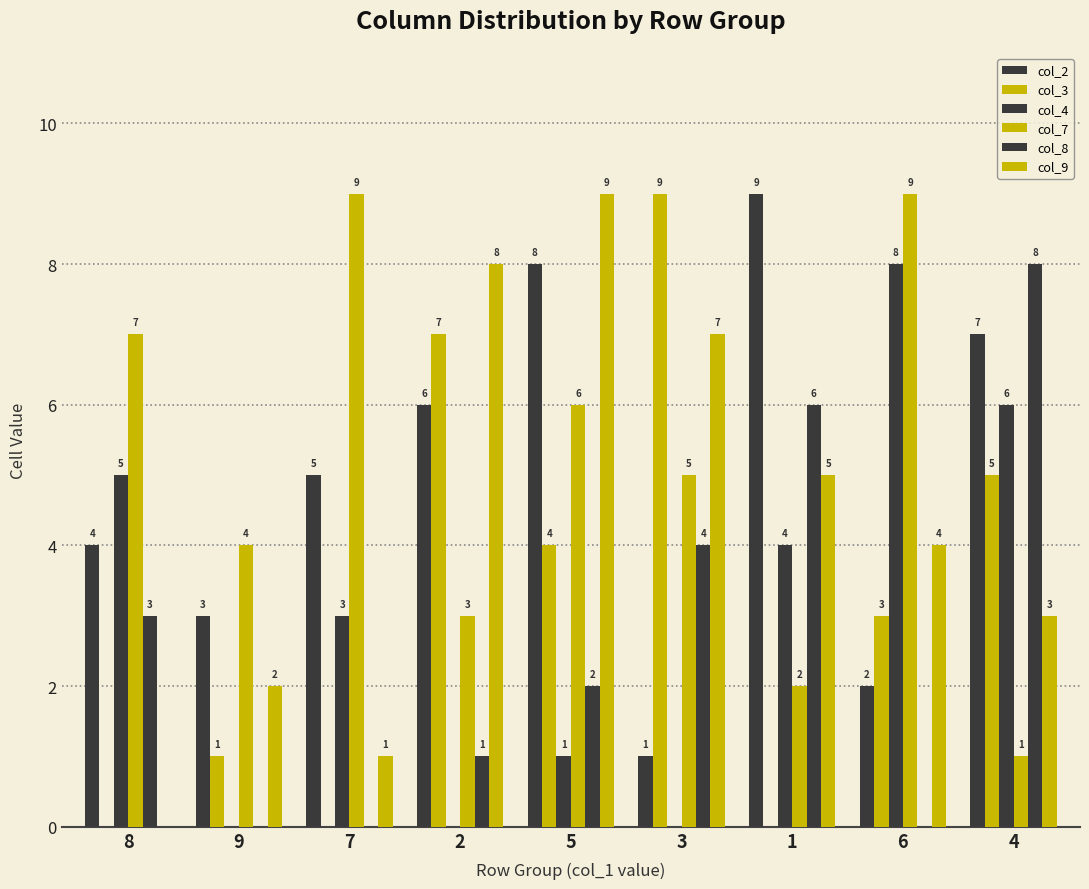

Reading left to right, list all the values displayed in this chart.

col_2: 8=4	9=3	7=5	2=6	5=8	3=1	1=9	6=2	4=7
col_3: 8=0	9=1	7=0	2=7	5=4	3=9	1=0	6=3	4=5
col_4: 8=5	9=0	7=3	2=0	5=1	3=0	1=4	6=8	4=6
col_7: 8=7	9=4	7=9	2=3	5=6	3=5	1=2	6=9	4=1
col_8: 8=3	9=0	7=0	2=1	5=2	3=4	1=6	6=0	4=8
col_9: 8=0	9=2	7=1	2=8	5=9	3=7	1=5	6=4	4=3